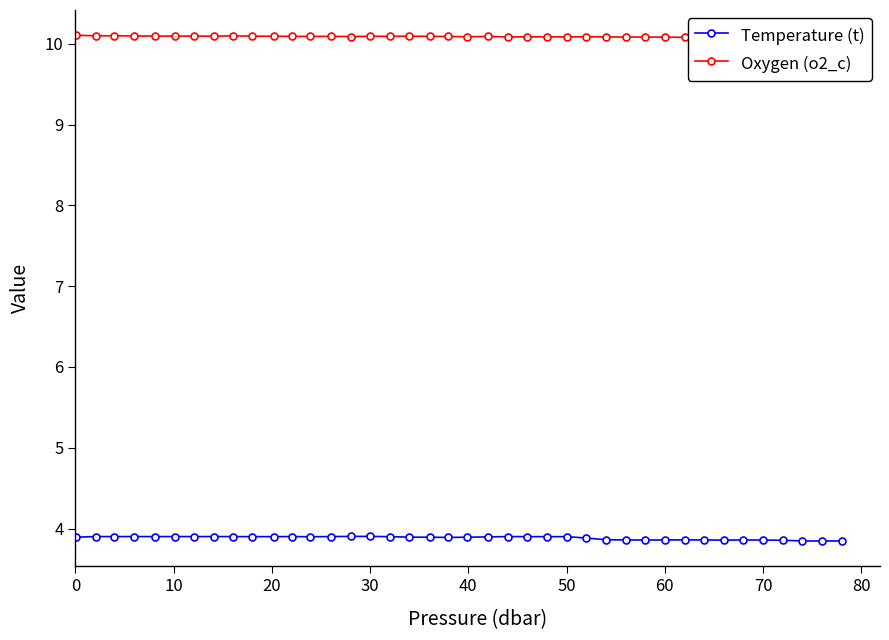

What is the maximum value for Temperature (t)?

3.9